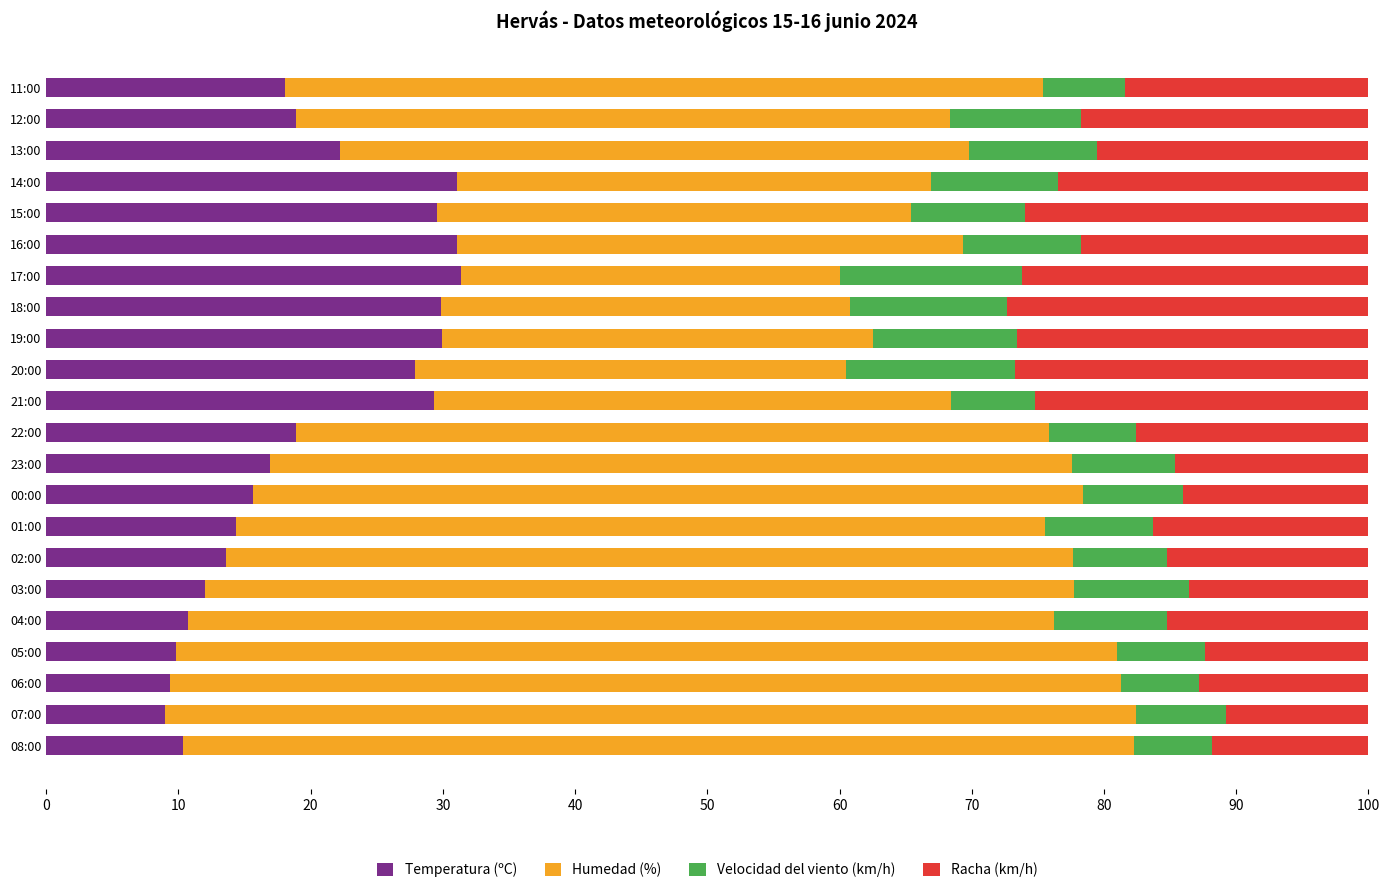

The Temperatura (ºC) series shows 12.1 at 11:00. True or false?

False